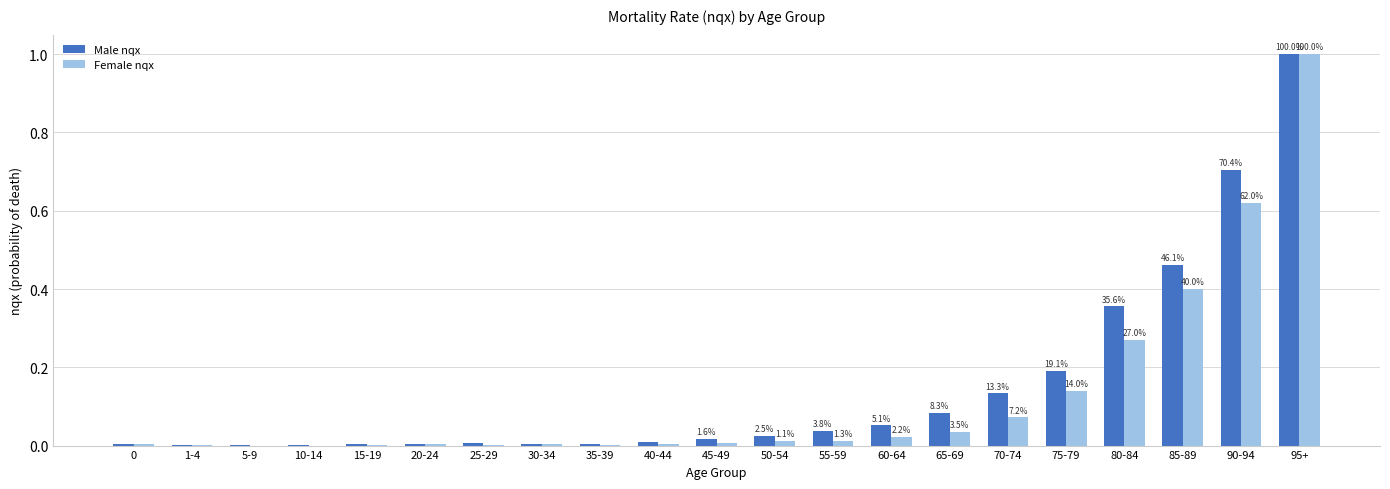

The Male nqx series shows 1.0 at 95+. True or false?

True